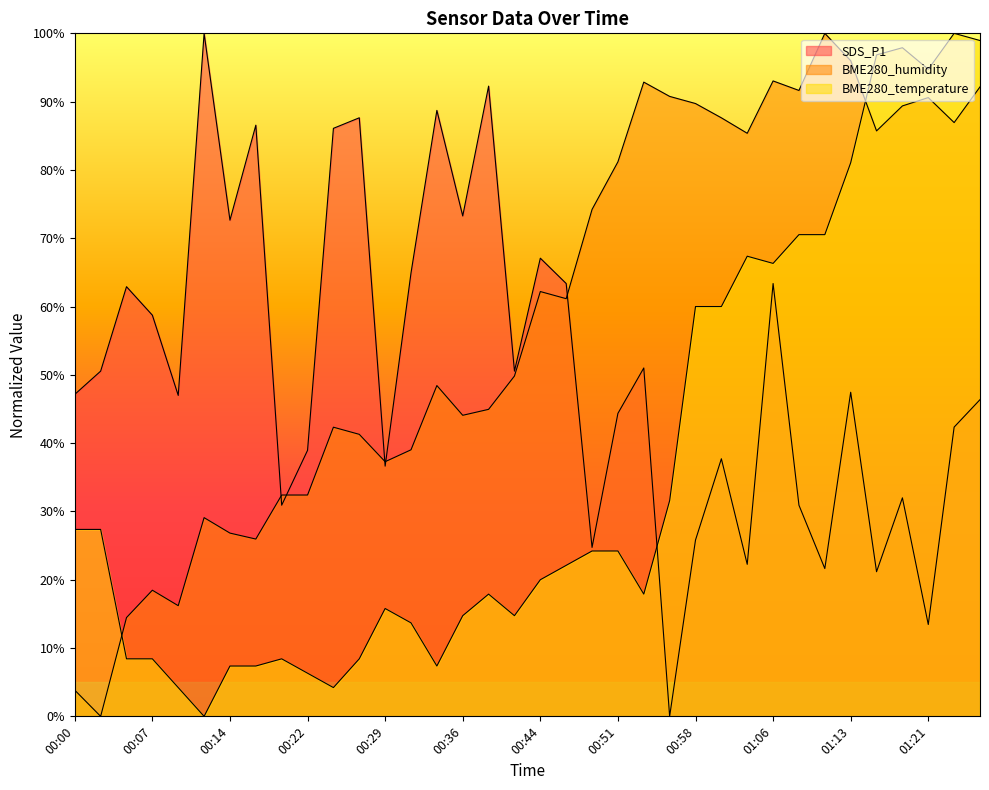

The SDS_P1 series shows 88.7 at 00:34. True or false?

True